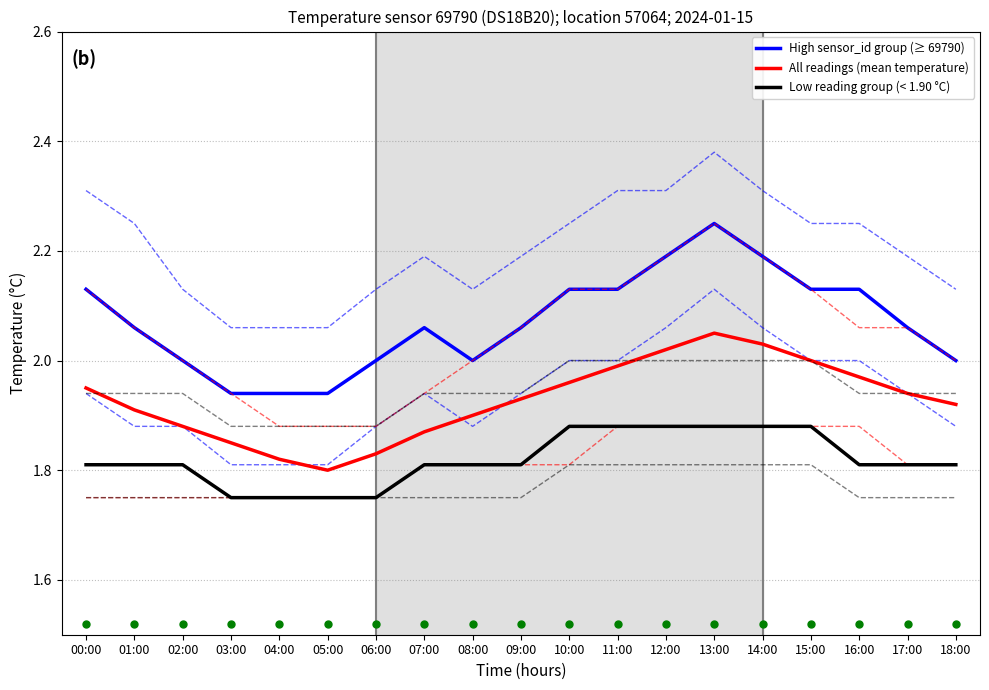

True or false: Low reading group (< 1.90 °C) has more than 2 points higher than both neighbors.

False